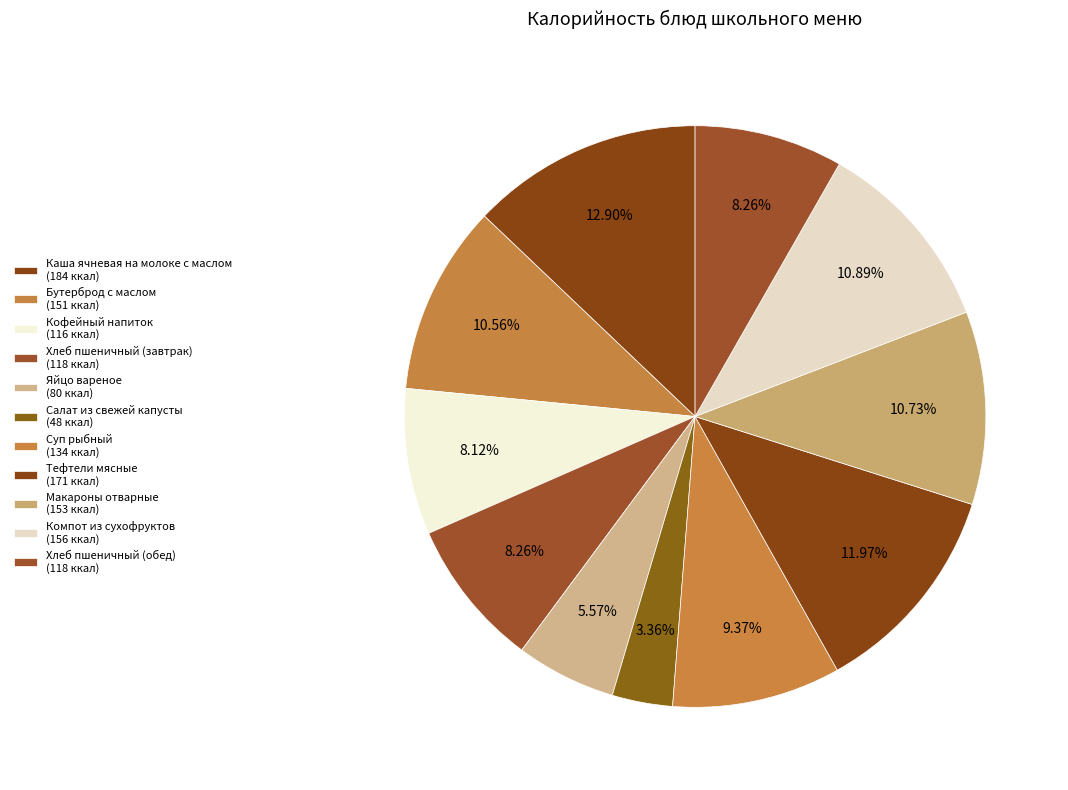

What is the change in value from Хлеб пшеничный (завтрак) to Тефтели мясные?

+53.0